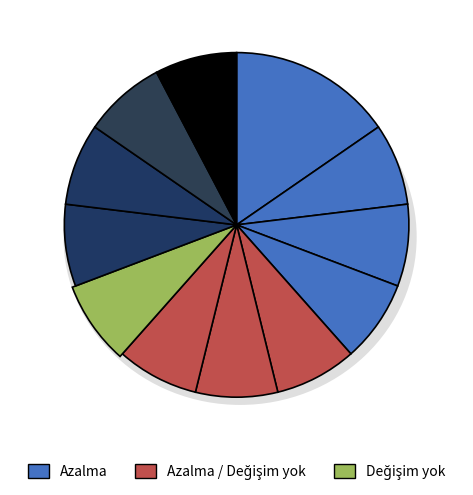

The Common Footman slice represents 15% of the pie. True or false?

False